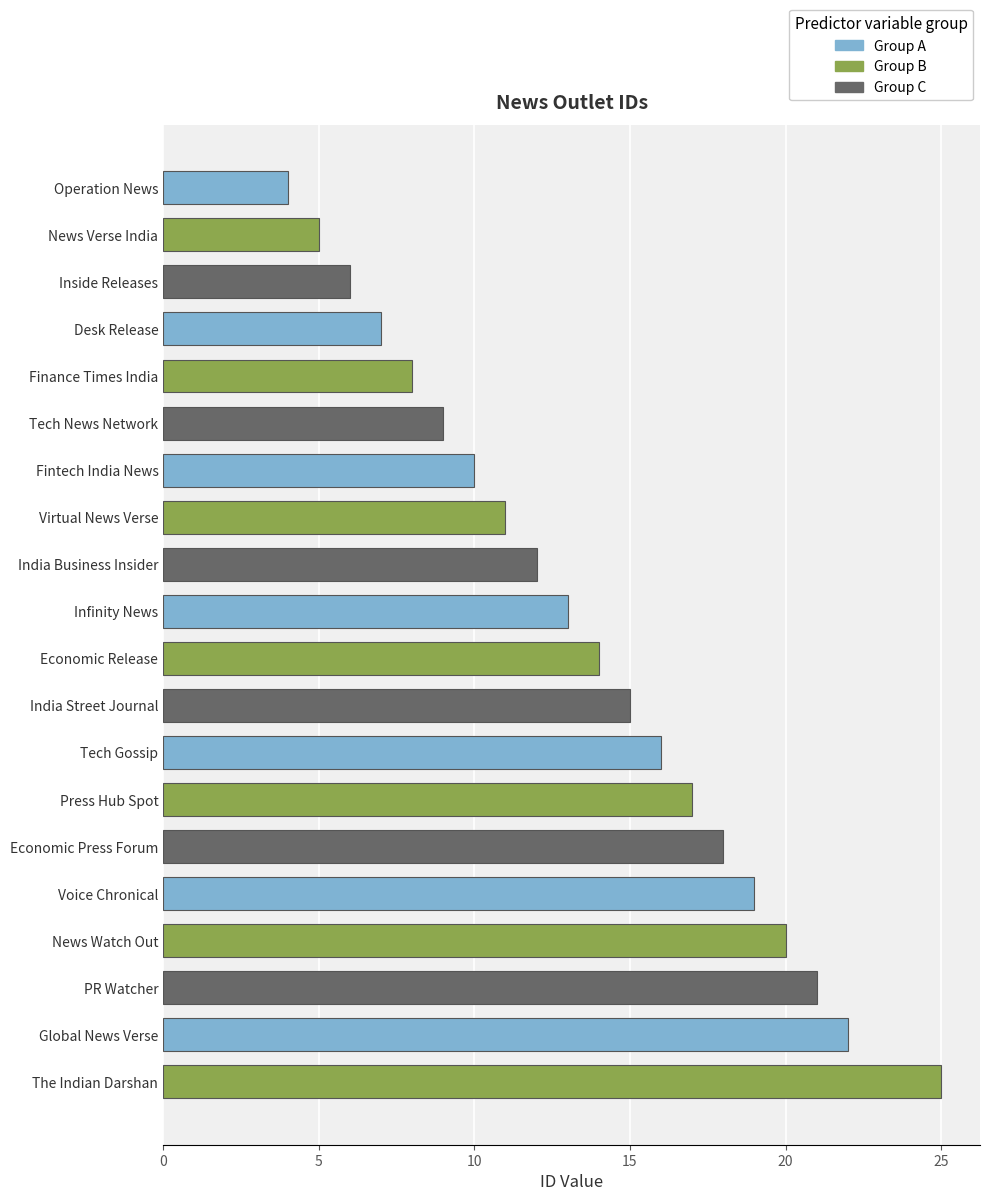

What is the change in value from Virtual News Verse to PR Watcher?

+10